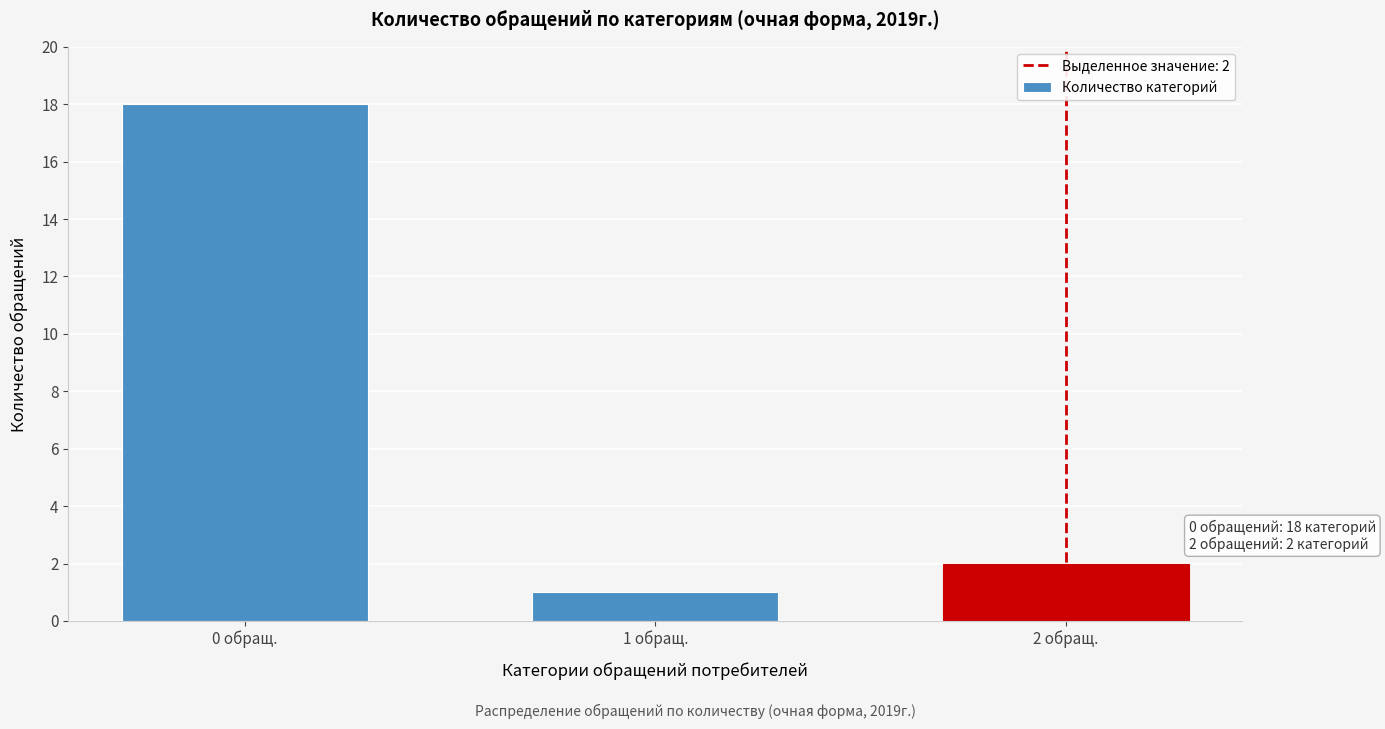

Reading left to right, list all the values displayed in this chart.

0 обращ.=18	1 обращ.=1	2 обращ.=2